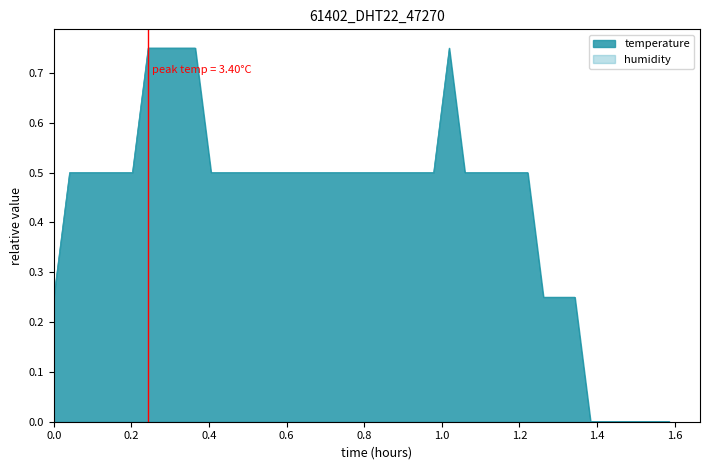

What is the sum of the values at 2023-01-19T00:27:57 and 2023-01-19T01:24:11?

0.5